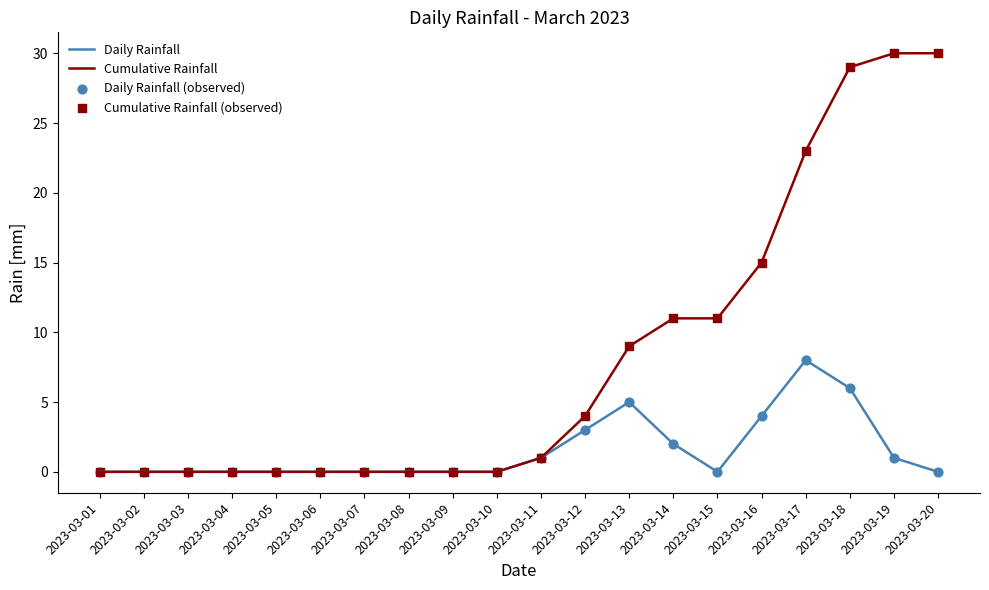

Which series has the largest total across all categories?

Cumulative Rainfall